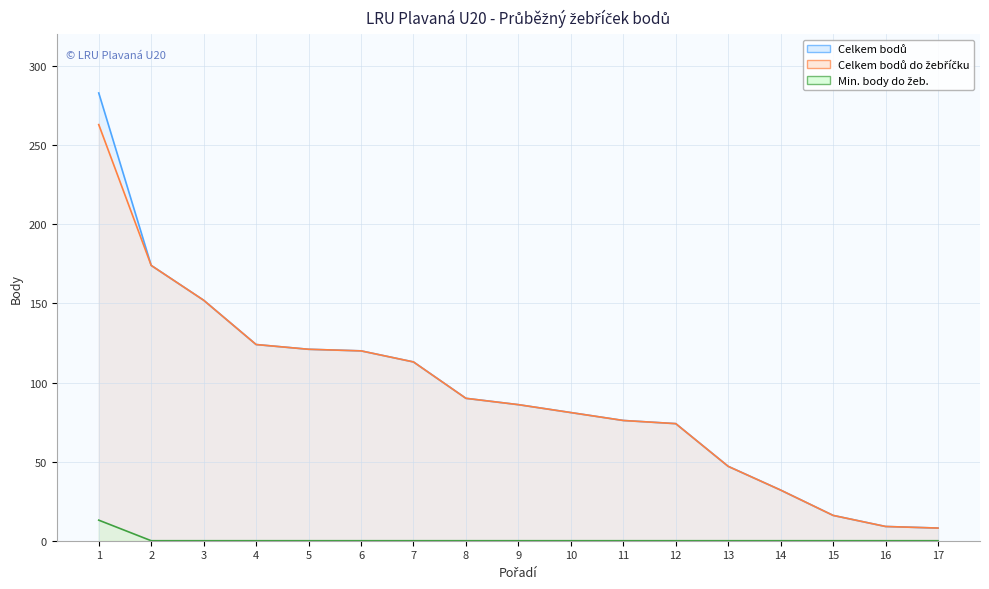

Is the value of Min. body do žeb. at 1 greater than the value of Celkem bodů at 7?

No